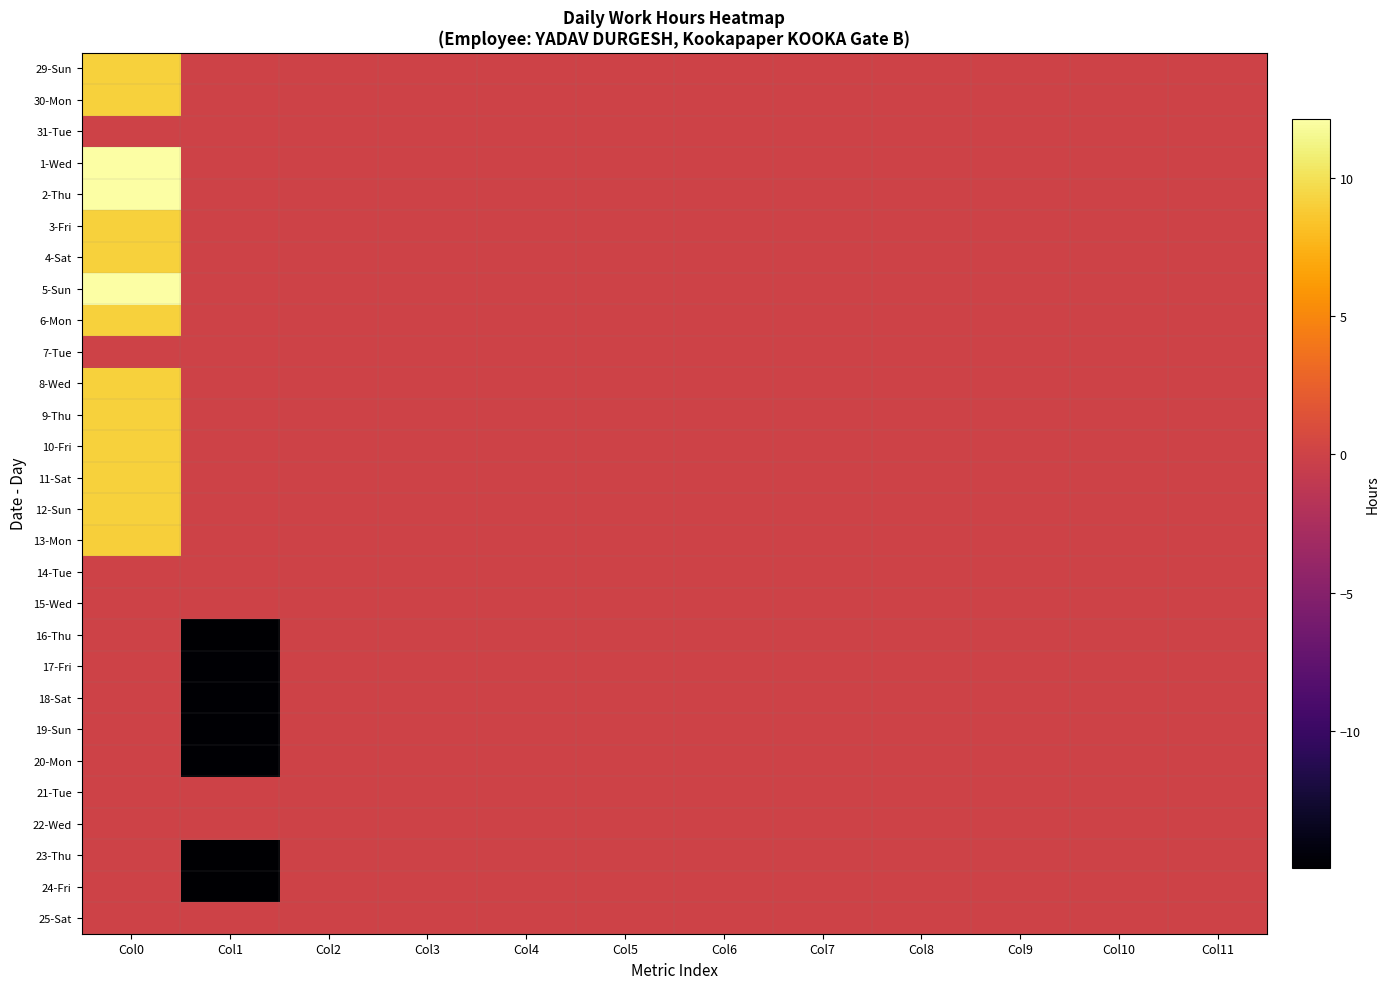

What is the spread (max minus min) of values at Col1?

15.0